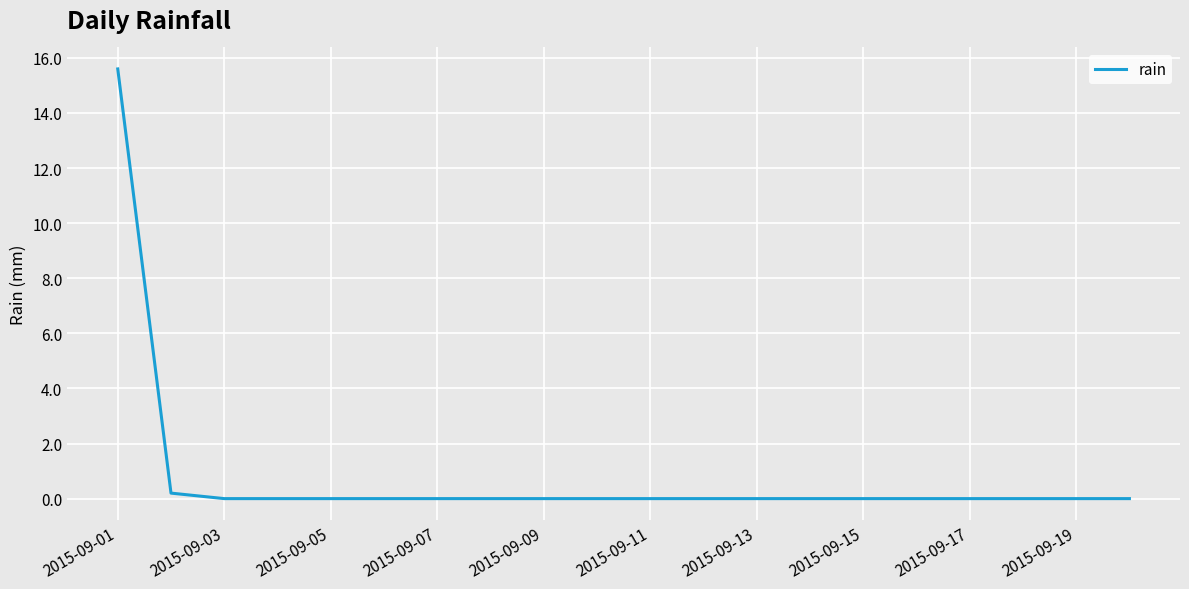

Reading left to right, what are all the values shown in this chart?

15.6	0.2	0.0	0.0	0.0	0.0	0.0	0.0	0.0	0.0	0.0	0.0	0.0	0.0	0.0	0.0	0.0	0.0	0.0	0.0